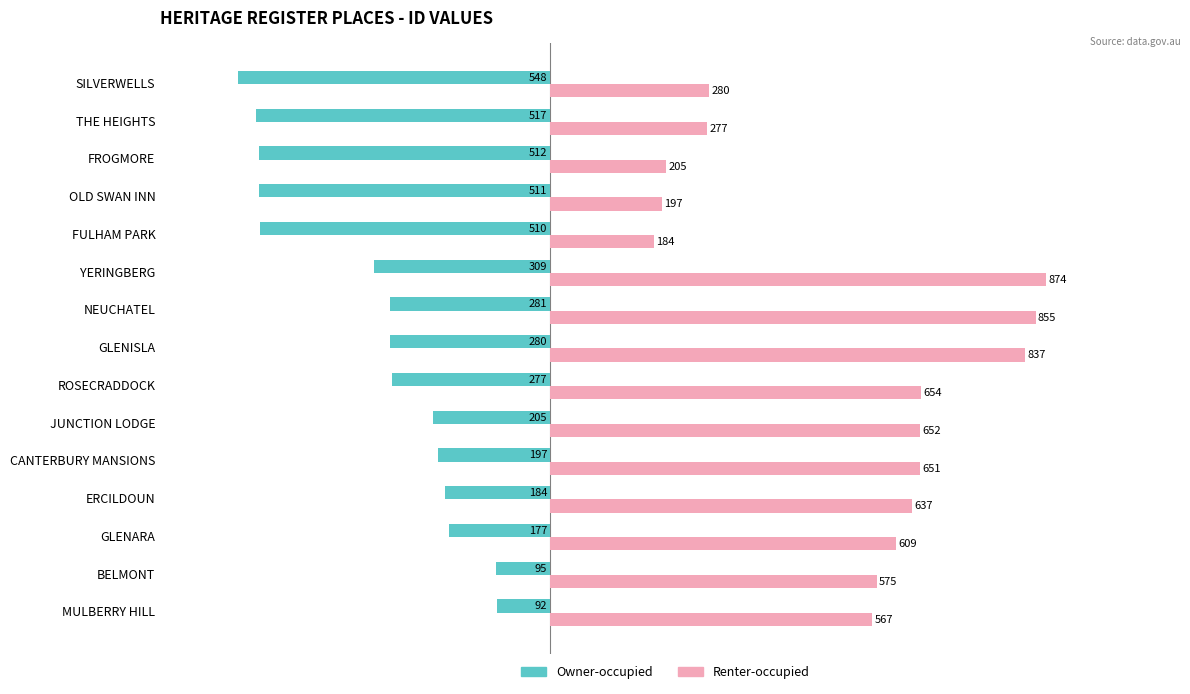

What is the average value of the Owner-occupied series?

-313